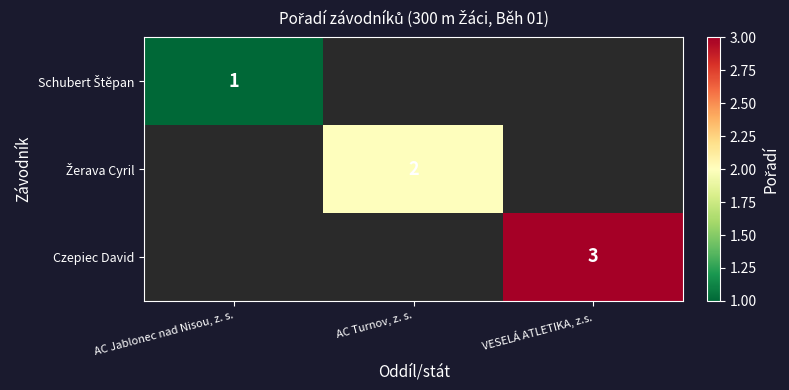

The value of Czepiec David at VESELÁ ATLETIKA, z.s. is 3. True or false?

True